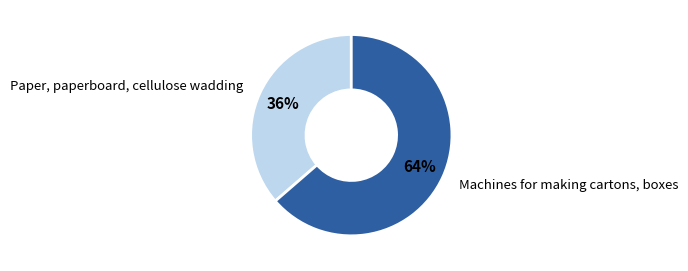

Count the number of slices in the pie.

2